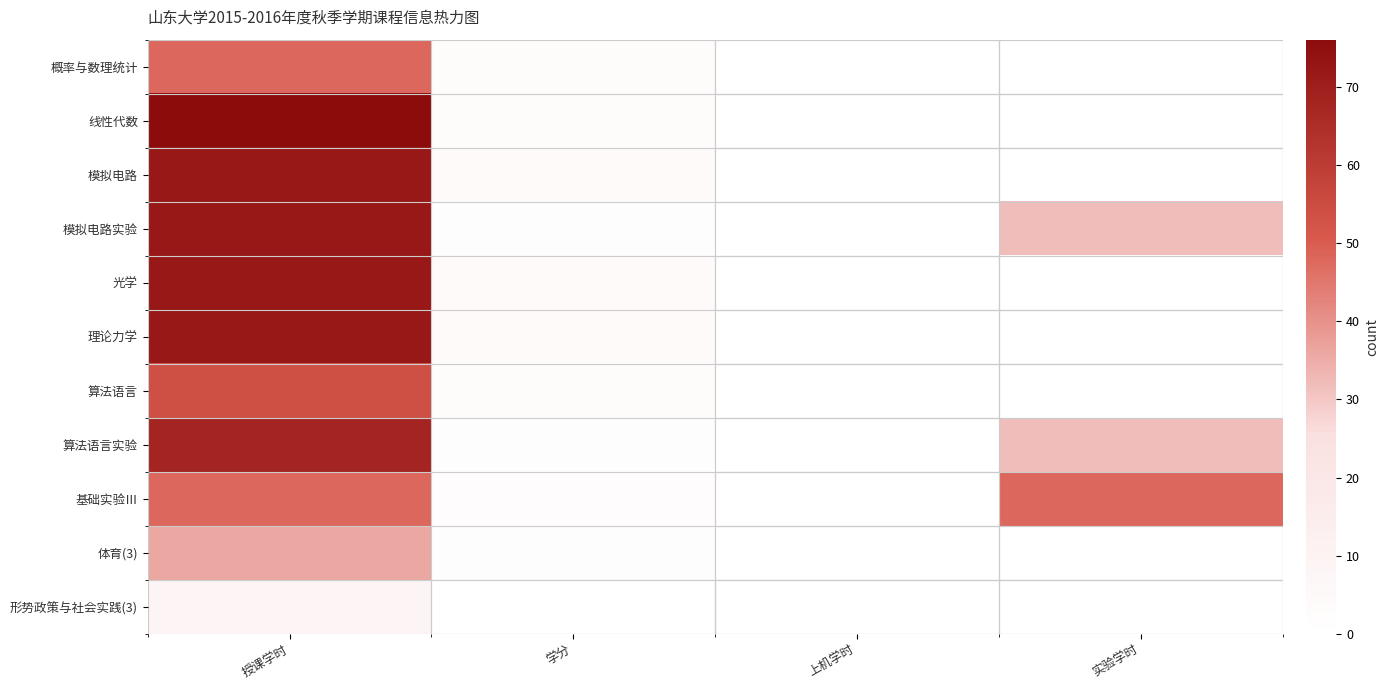

Reading left to right, extract all data points from this chart.

概率与数理统计: 授课学时=48	学分=3	上机学时=0	实验学时=0
线性代数: 授课学时=76	学分=3	上机学时=0	实验学时=0
模拟电路: 授课学时=72	学分=4	上机学时=0	实验学时=0
模拟电路实验: 授课学时=72	学分=1	上机学时=0	实验学时=32
光学: 授课学时=72	学分=4	上机学时=0	实验学时=0
理论力学: 授课学时=72	学分=4	上机学时=0	实验学时=0
算法语言: 授课学时=54	学分=3	上机学时=0	实验学时=0
算法语言实验: 授课学时=68	学分=1	上机学时=0	实验学时=32
基础实验Ⅲ: 授课学时=48	学分=2	上机学时=0	实验学时=48
体育(3): 授课学时=36	学分=1	上机学时=0	实验学时=0
形势政策与社会实践(3): 授课学时=8	学分=0	上机学时=0	实验学时=0